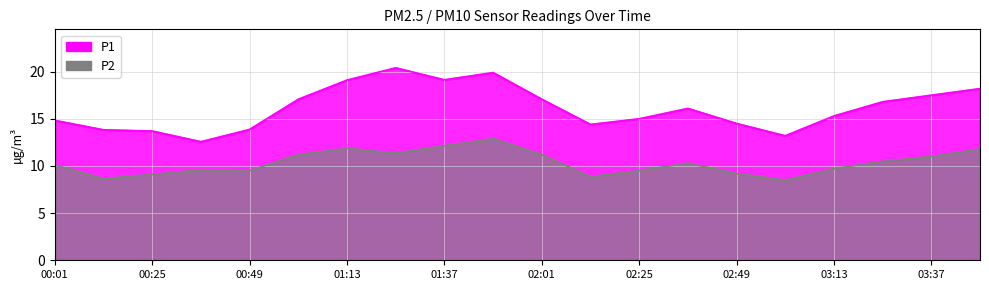

What is the greatest value displayed?

20.4